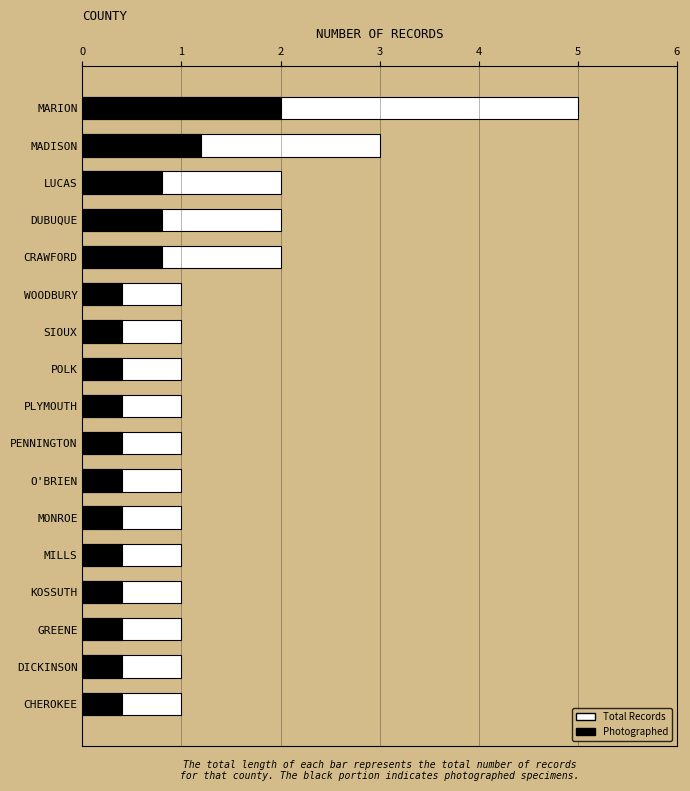

What is the value of the Photographed bar at the 3rd from the left?

0.8